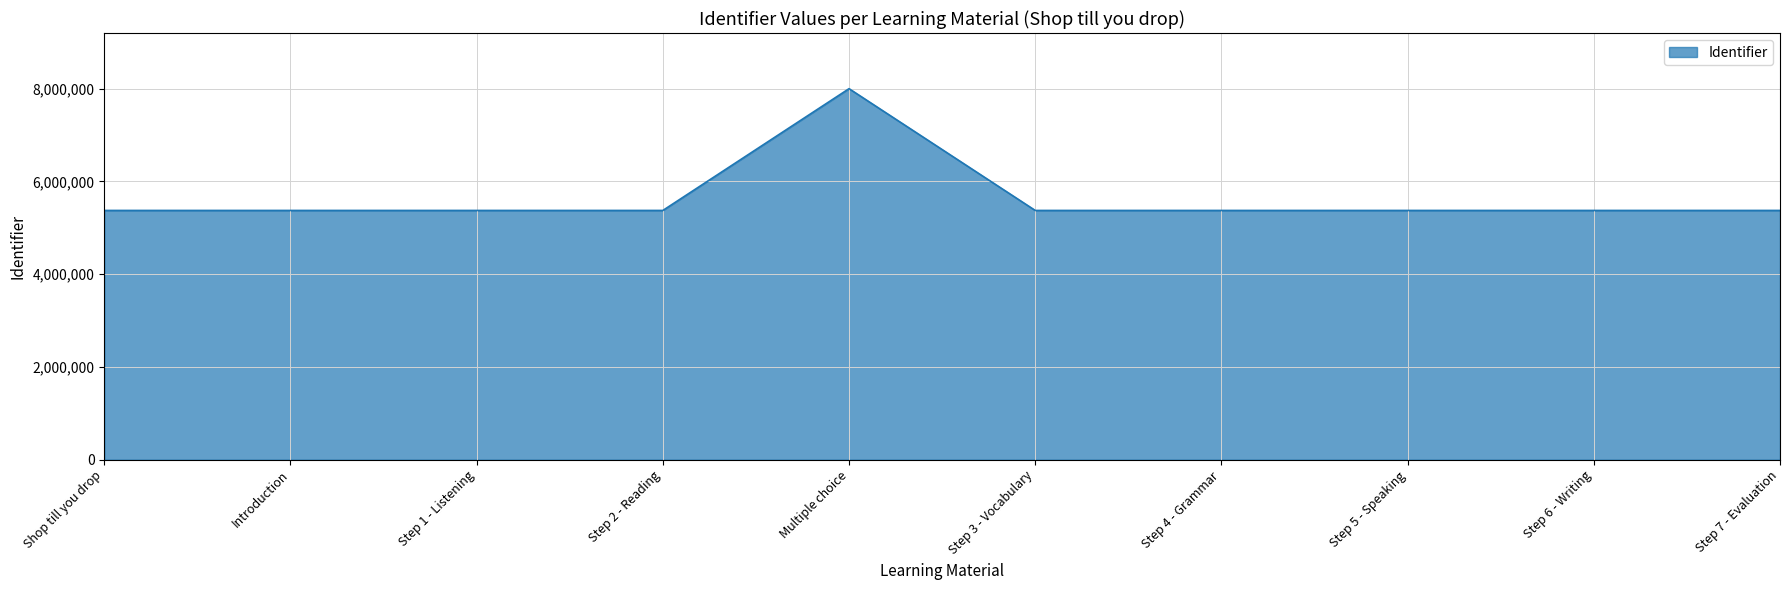

True or false: the data shows 8877065 at Step 5 - Speaking.

False